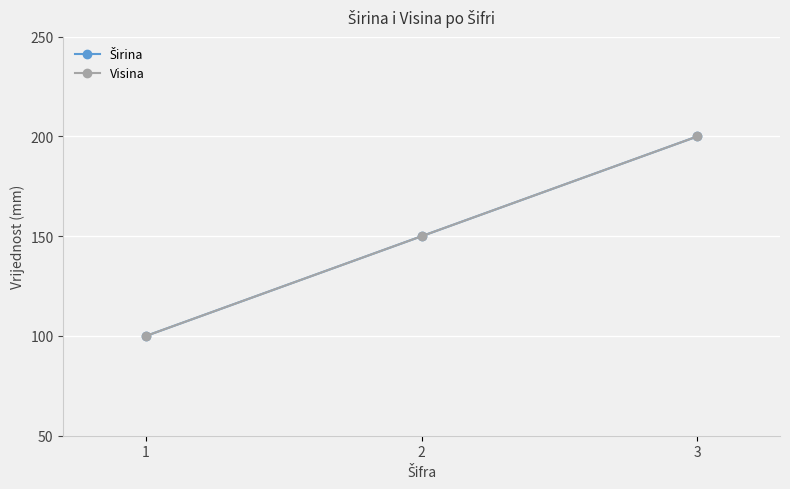

Where is Širina nearest to the value 150?

2